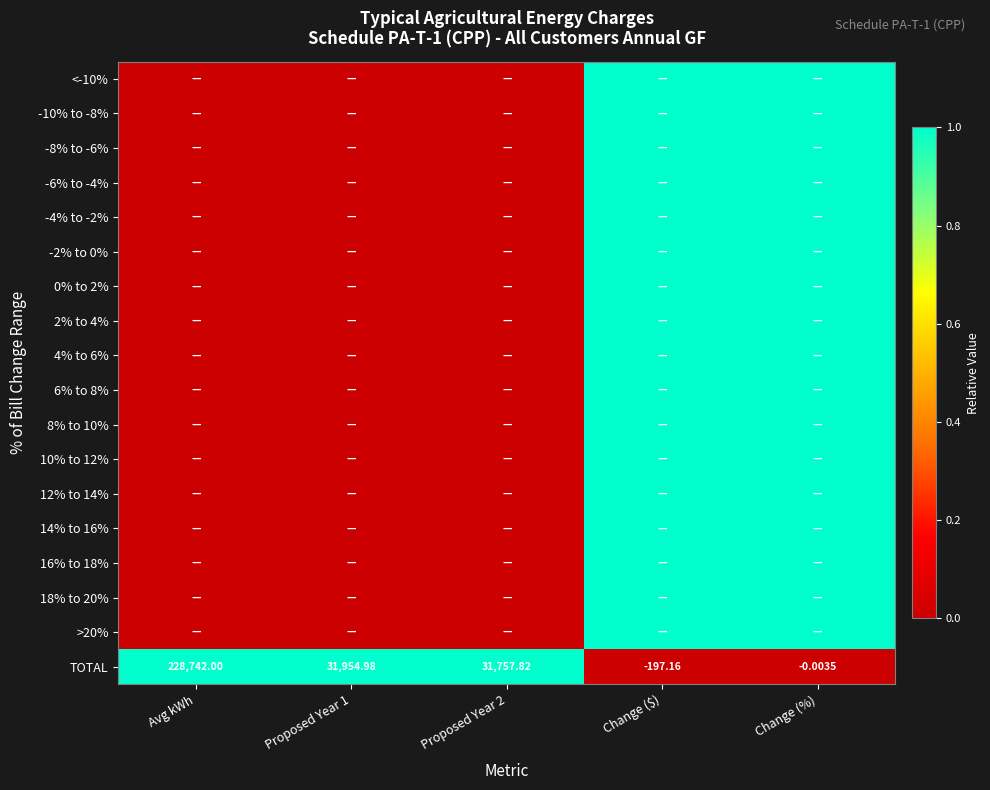

Read the 16% to 18% value at Change (%).

1